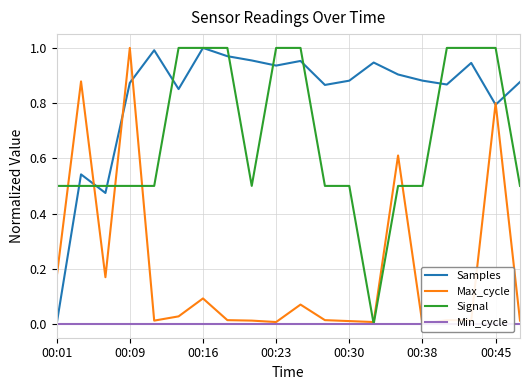

How many times do Samples and Signal cross each other?

9